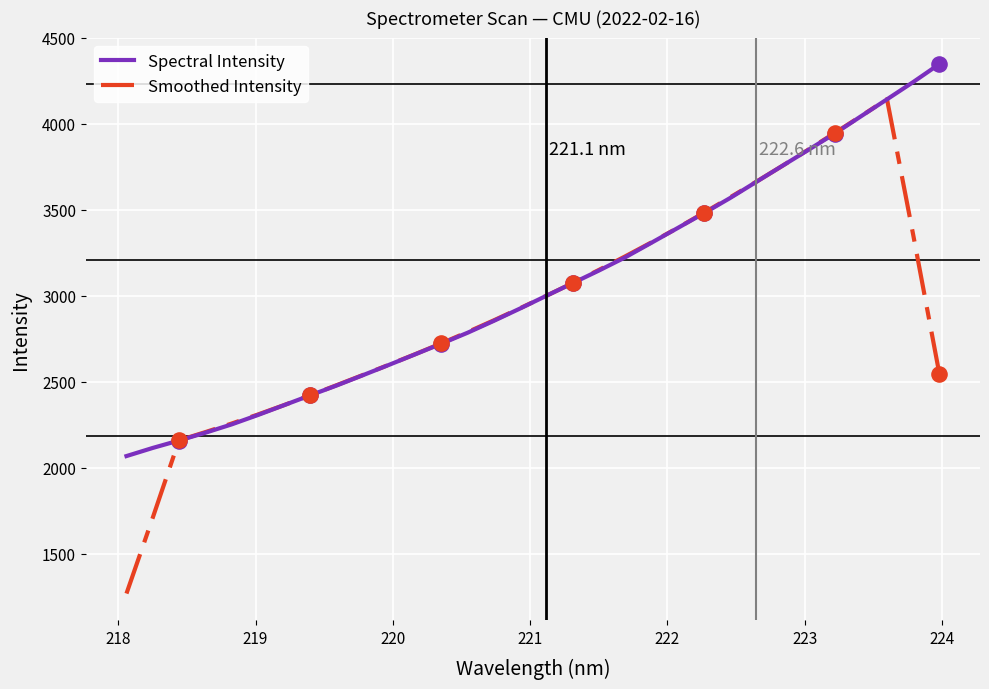

What is the maximum value shown in the chart?

4347.3